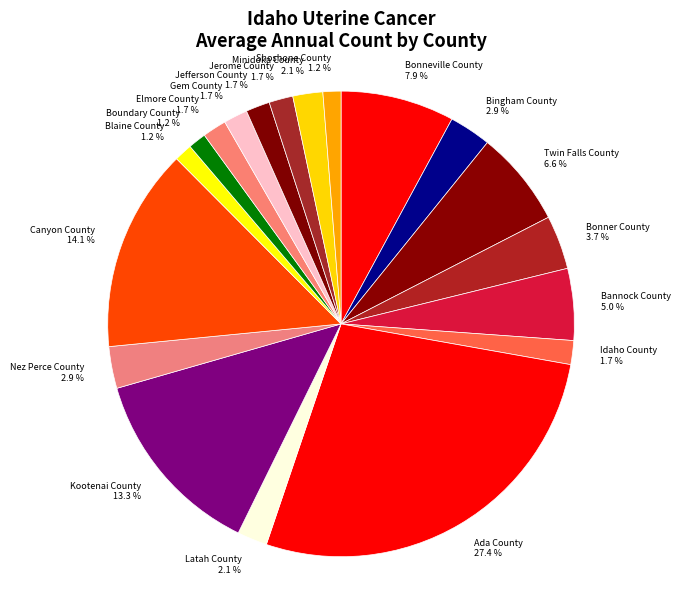

Do Blaine County and Ada County together represent more than half of the pie?

No